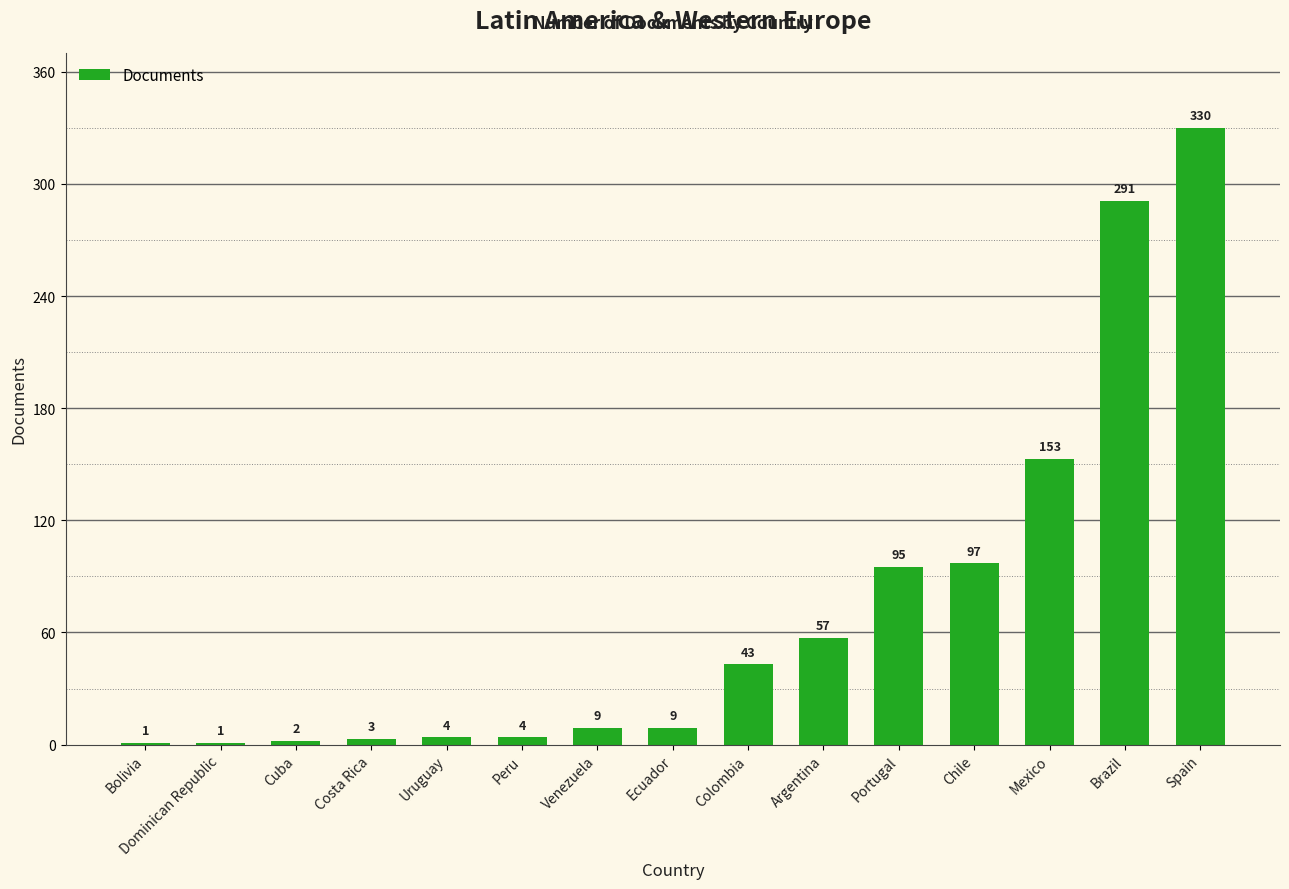

Between Venezuela and Uruguay, which is larger?

Venezuela